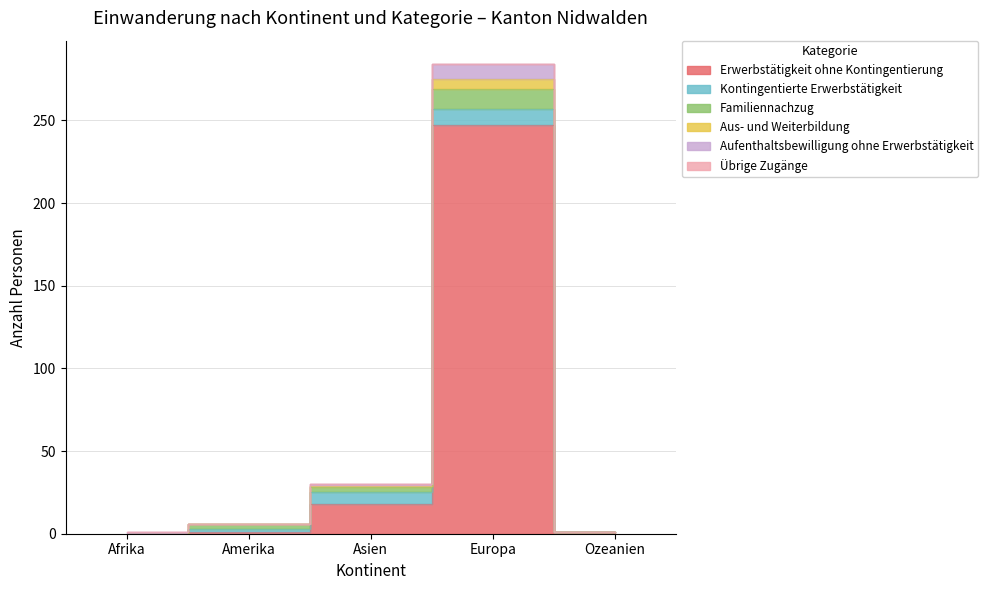

True or false: Aufenthaltsbewilligung ohne Erwerbstätigkeit has more than 0 interior local peaks.

True